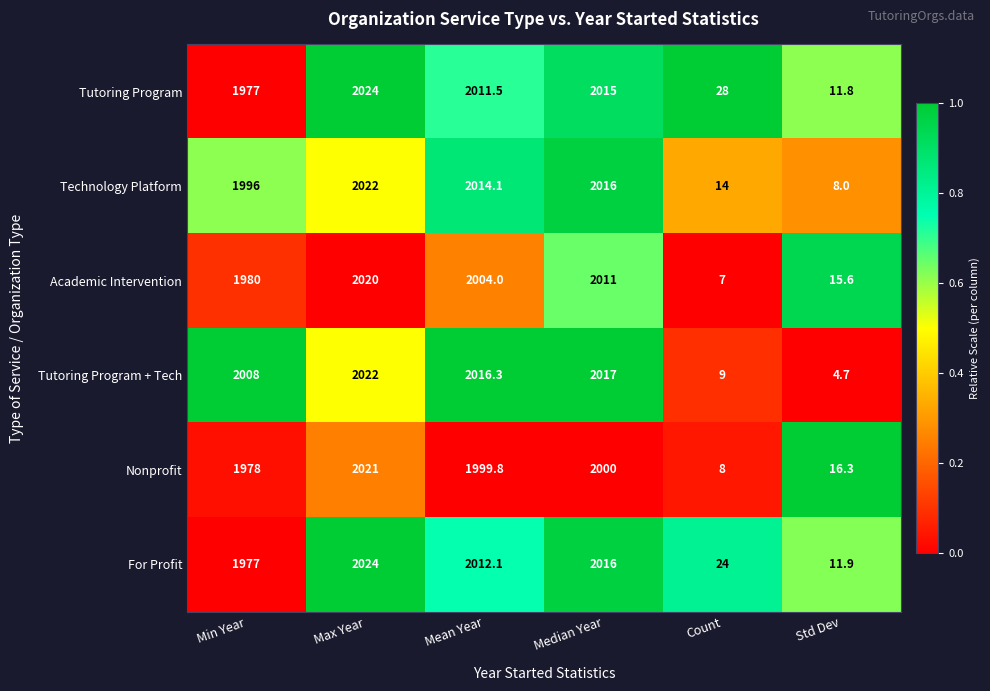

Between Max Year and Mean Year, which series saw the biggest shift?

Nonprofit